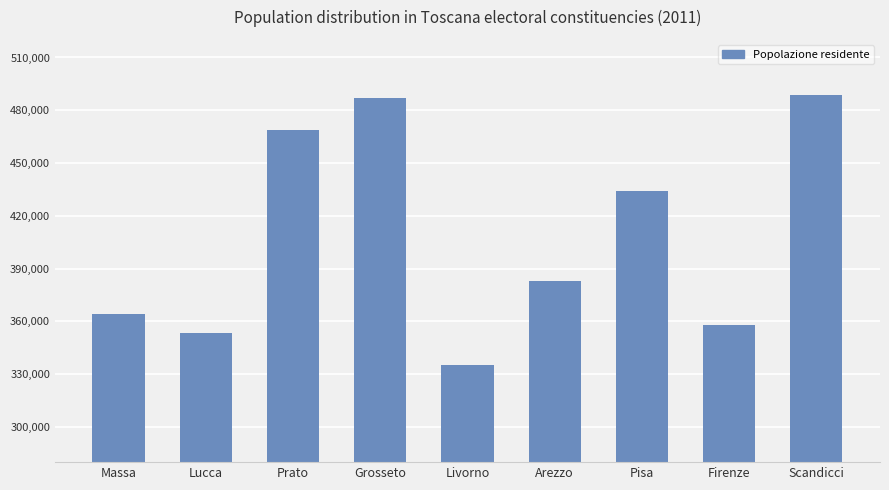

What is the minimum value shown in the chart?

335247